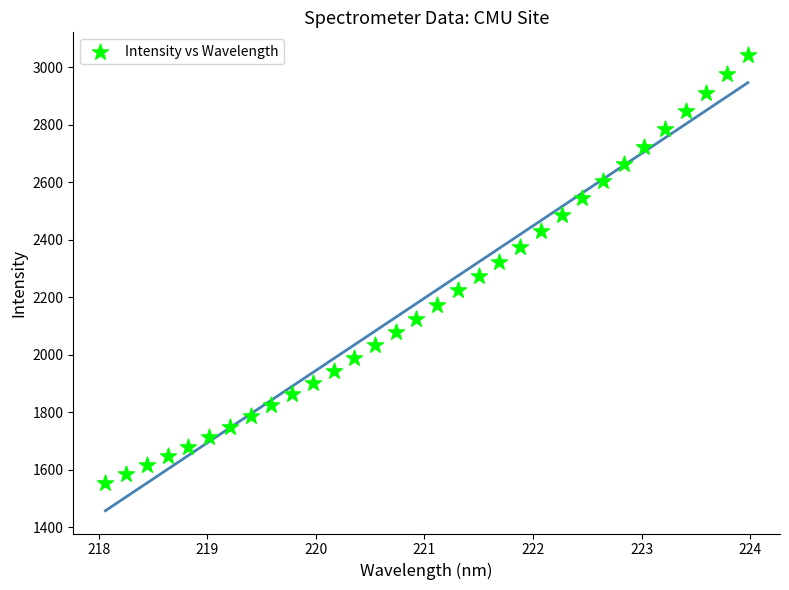

Count the number of points in this scatter plot.

32